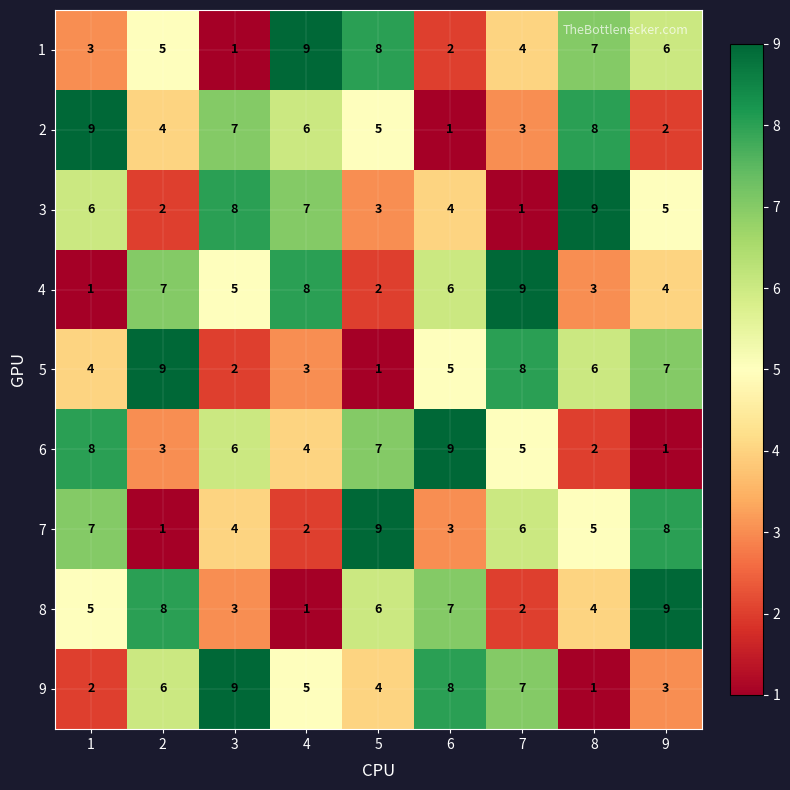

At which label is 9 closest to 5?

4